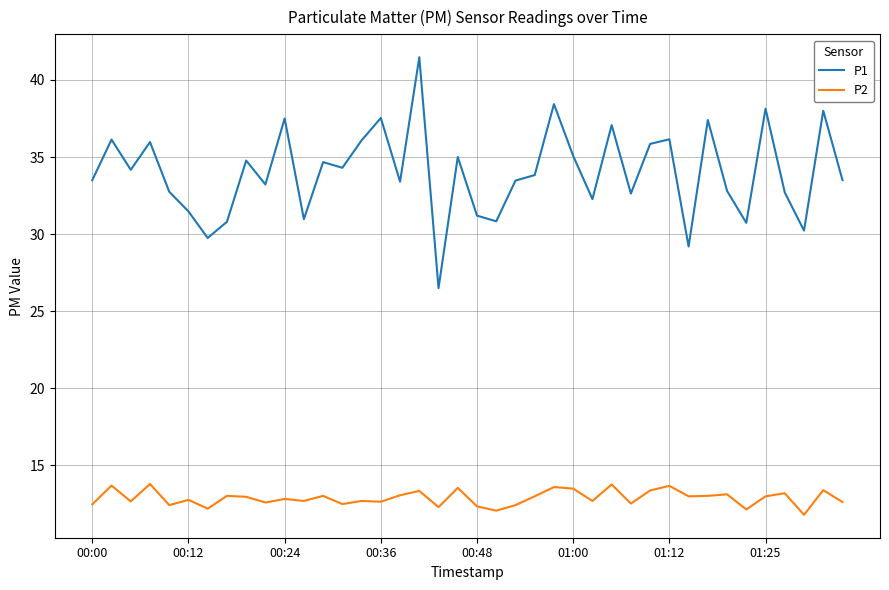

What is the minimum value shown in the chart?

11.8